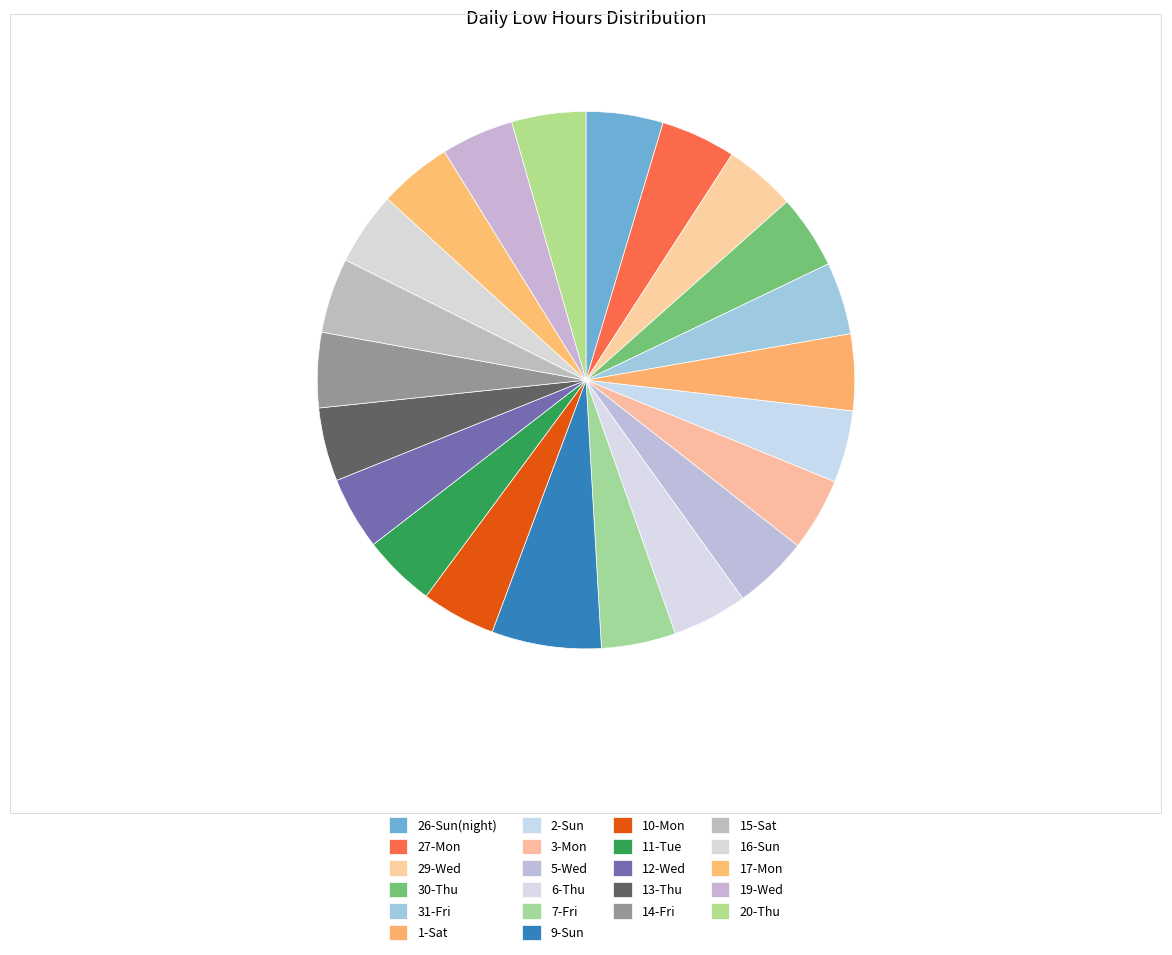

What is the change in value from 1-Sat to 6-Thu?

+0.2